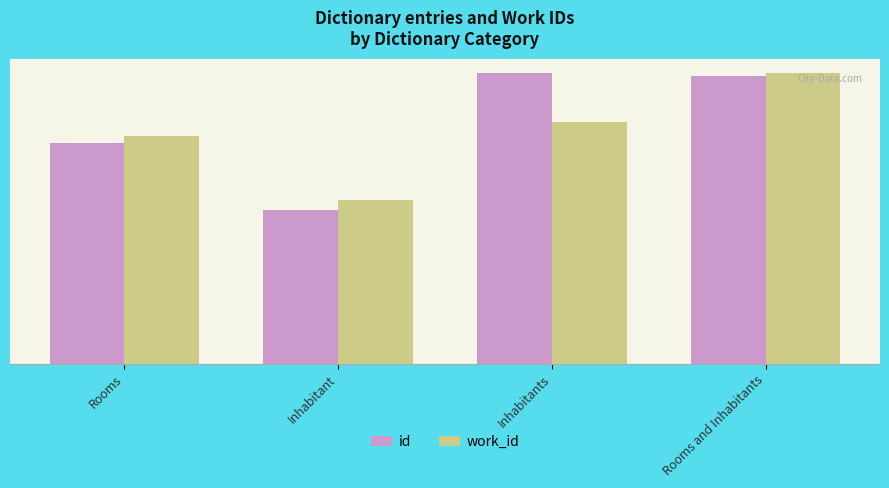

The work_id series shows 20220.6 at Rooms and Inhabitants. True or false?

True